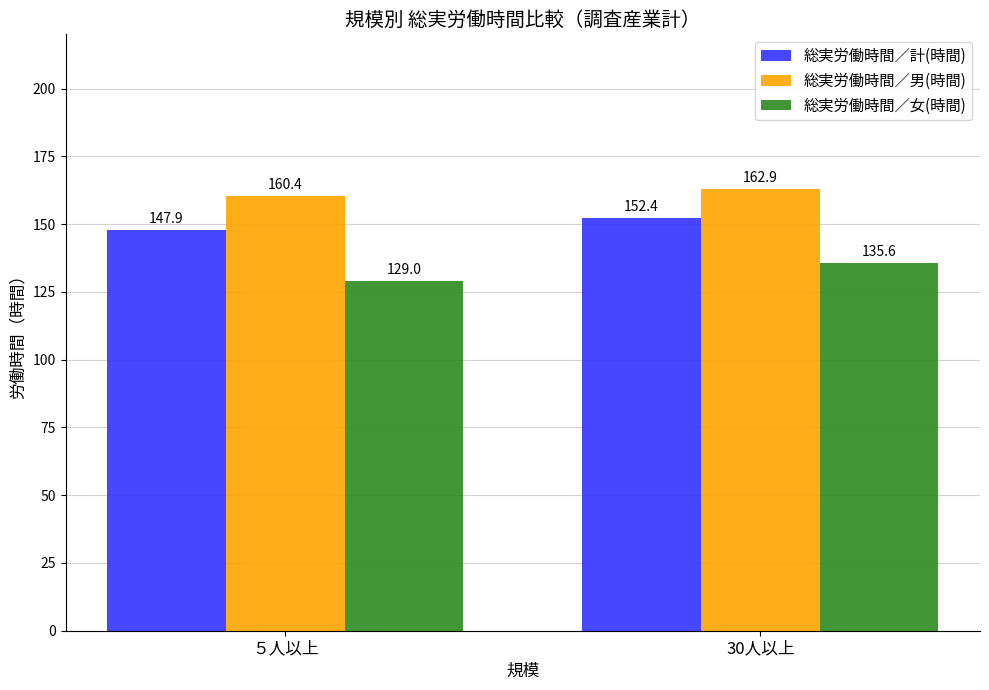

Which series has the largest total across all categories?

総実労働時間／男(時間)